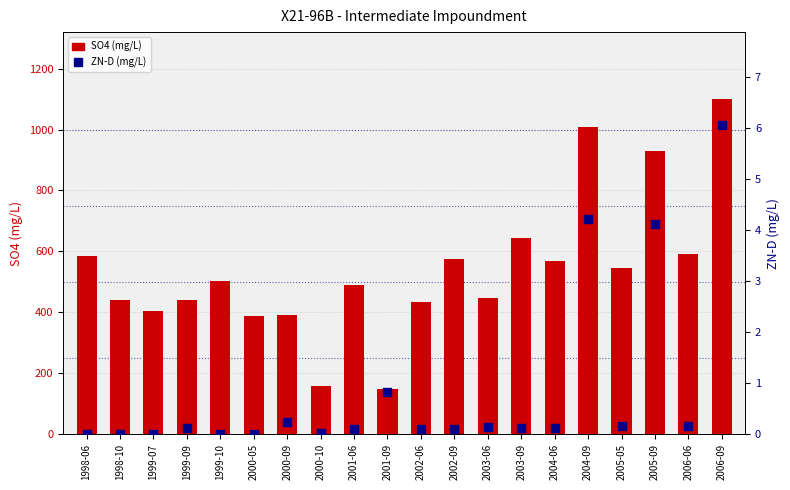

What is the total value across all series at 2001-06?

489.1